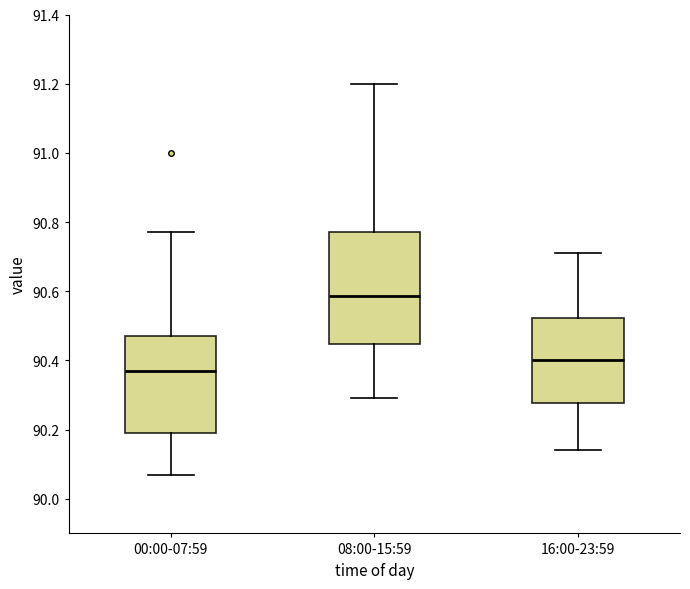

Reading left to right, transcribe this box plot: for each box, give where its median line is, the range the box spans, and where its two whiskers end, as read against the y-axis. The values are not printed on the chart, so give them approximately, as read against the axis.

00:00-07:59: median 90.38, box 90.20 to 90.48, whiskers 90.08 to 90.78
08:00-15:59: median 90.58, box 90.44 to 90.78, whiskers 90.30 to 91.20
16:00-23:59: median 90.40, box 90.28 to 90.52, whiskers 90.14 to 90.72